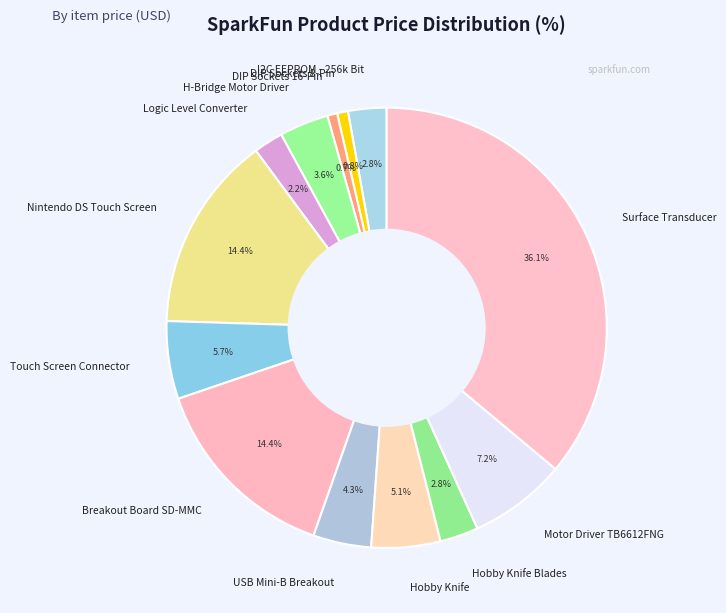

Which category has the biggest portion of the pie?

Surface Transducer